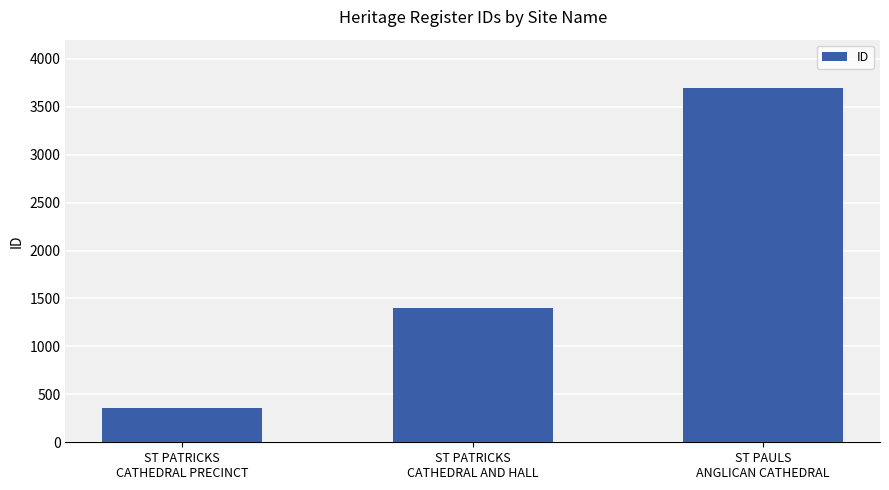

True or false: the data shows 355 at ST PATRICKS
CATHEDRAL PRECINCT.

True